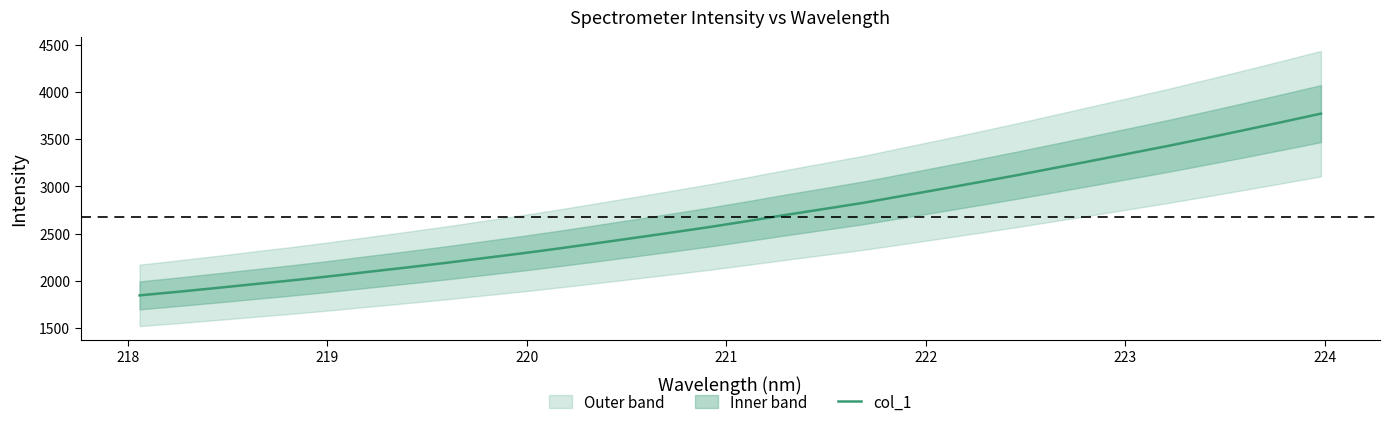

What is the maximum value for col_1?

3770.3